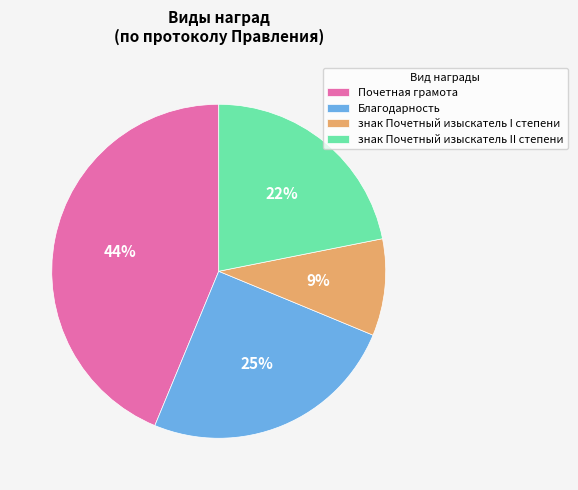

Combined, do знак Почетный изыскатель II степени and Благодарность account for over 50%?

No